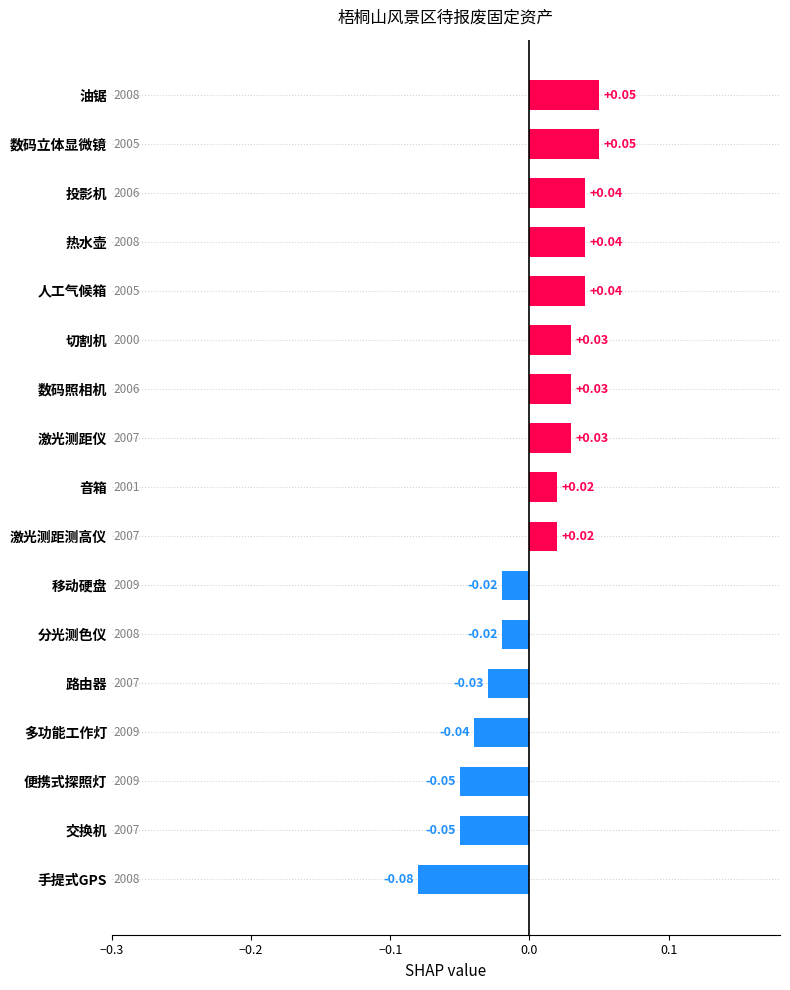

Count the number of categories in the chart.

17